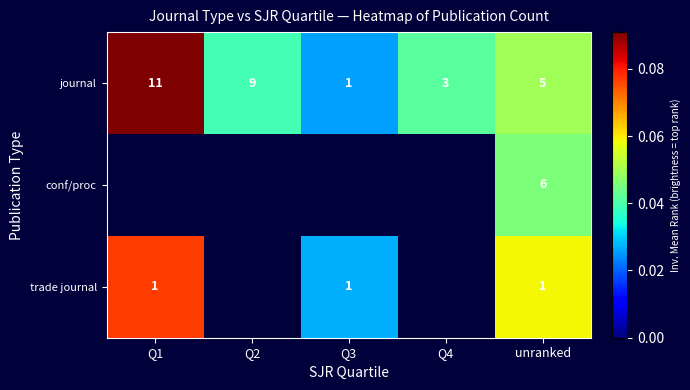

The value of journal at unranked is 0.1. True or false?

False